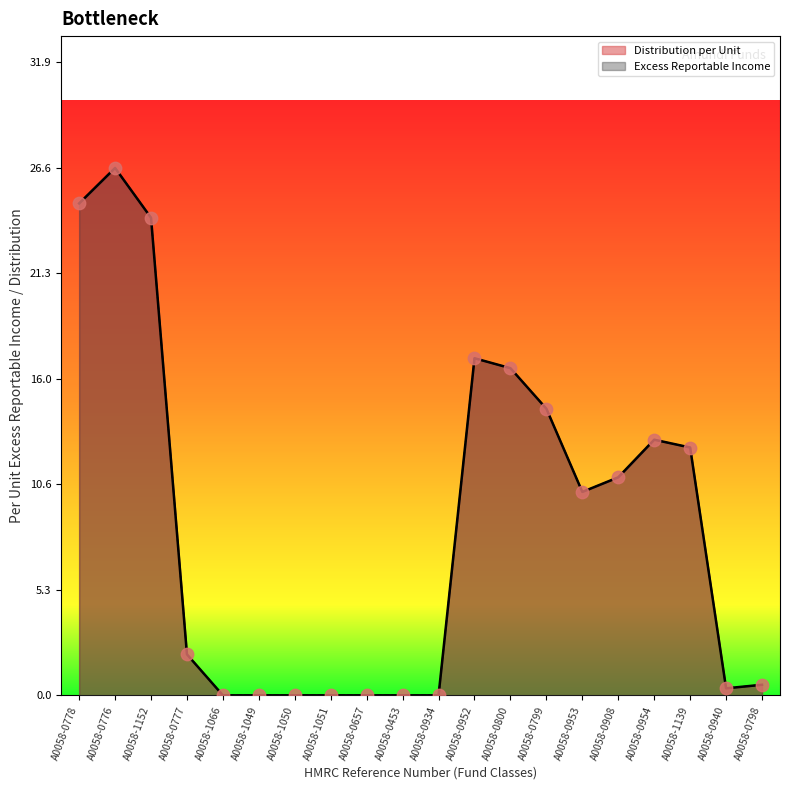

Which series reaches the minimum Y coordinate?

Distribution per Unit